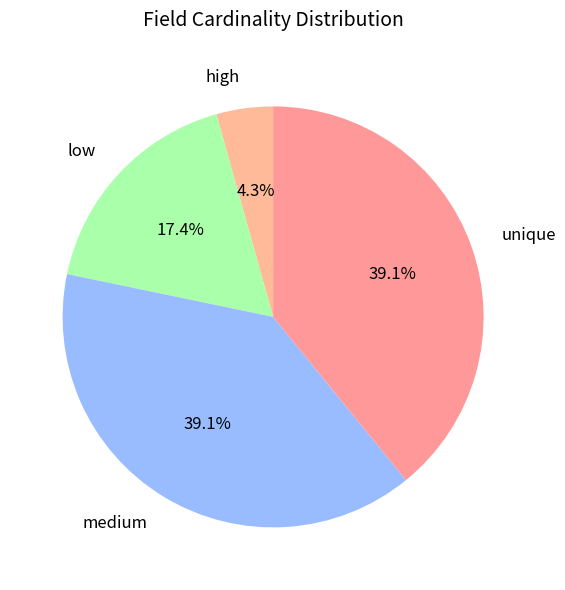

True or false: reference=3 (low) accounts for 35% of the total.

False